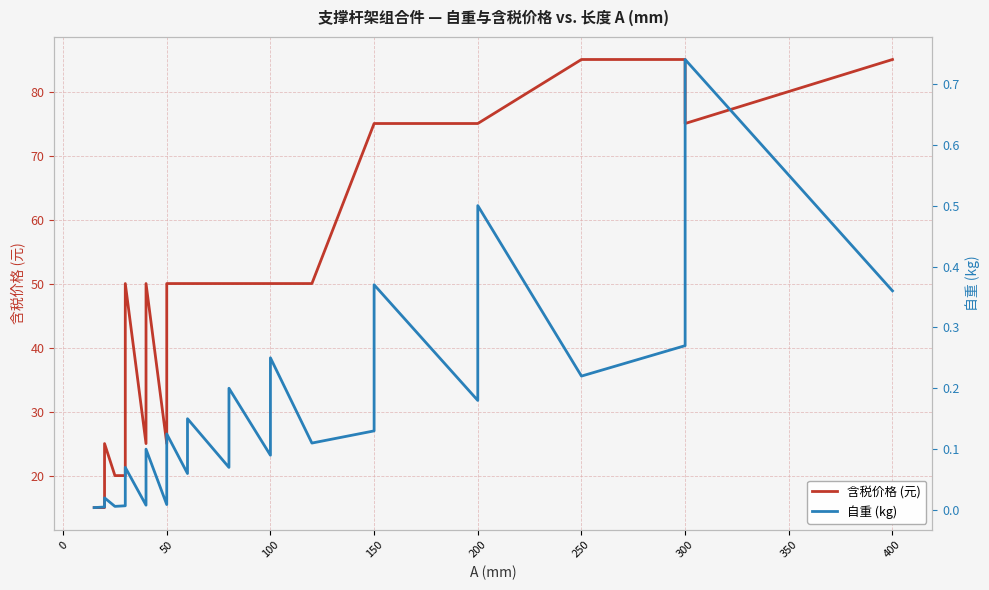

Is the value of 自重 (kg) at 19 greater than the value of 含税价格 (元) at 23?

No